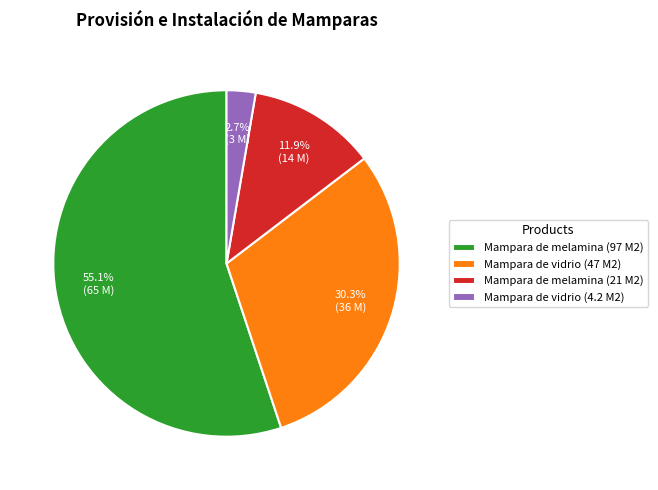

What is the total percentage of Mampara de melamina (97 M2) and Mampara de vidrio (4.2 M2)?

57.8%